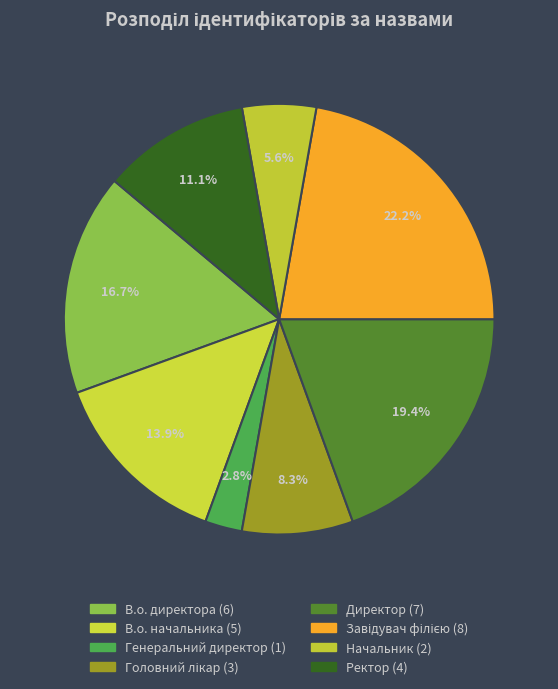

Is there a majority slice in this chart?

No